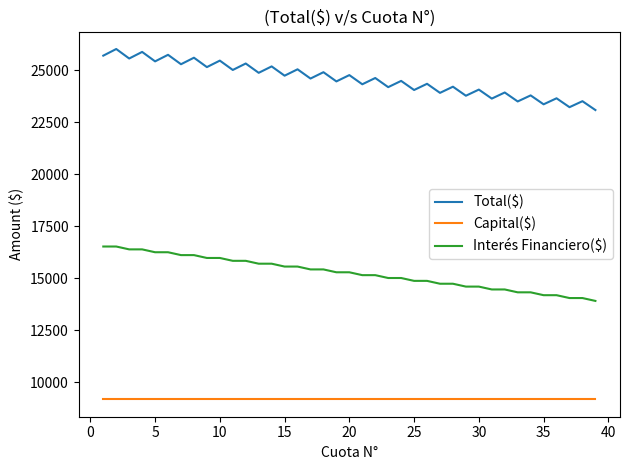

Which series has the largest total across all categories?

Total($)